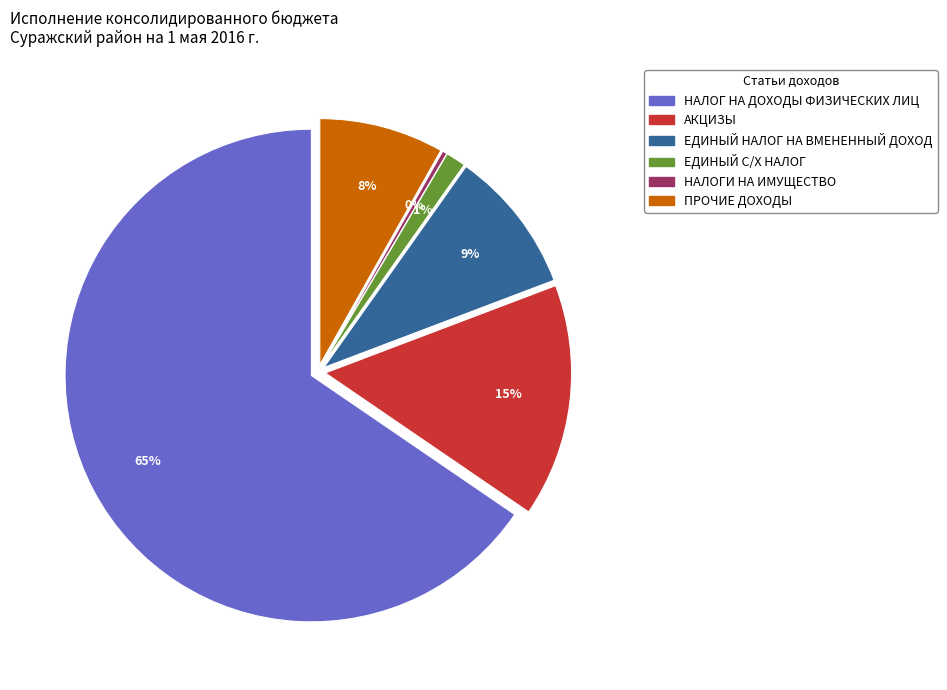

Does НАЛОГОВЫЕ И НЕНАЛОГОВЫЕ ДОХОДЫ account for over 50% of the chart?

No